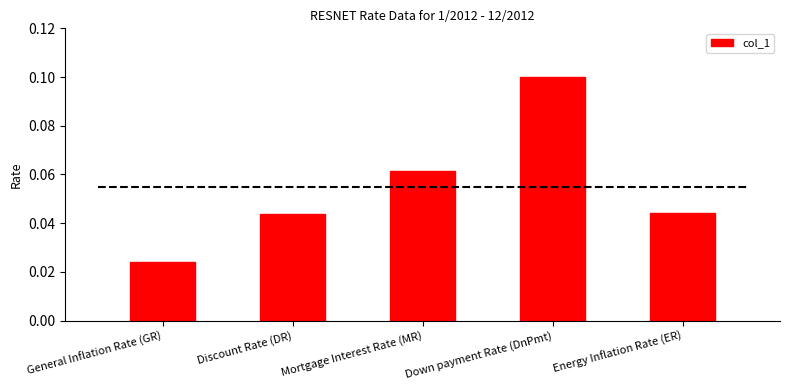

Reading right to left, what are all the values shown in this chart?

Energy Inflation Rate (ER)=0.0	Down payment Rate (DnPmt)=0.1	Mortgage Interest Rate (MR)=0.1	Discount Rate (DR)=0.0	General Inflation Rate (GR)=0.0